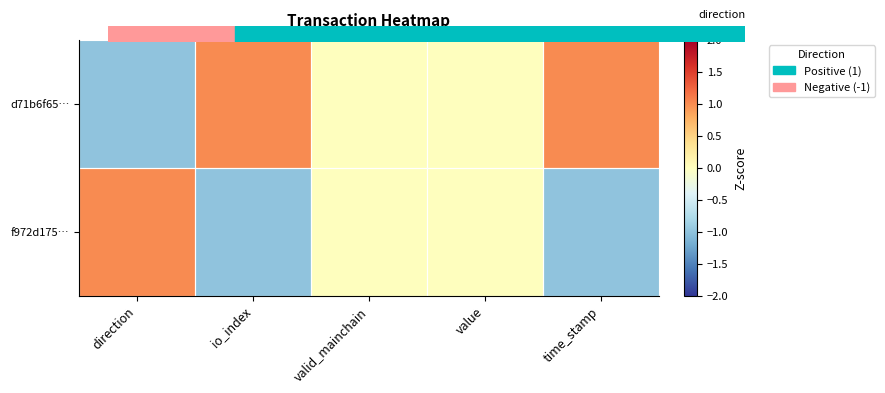

Which series has the largest total across all categories?

d71b6f65…